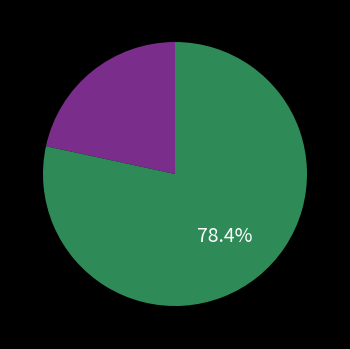

How many slices are in this pie chart?

2